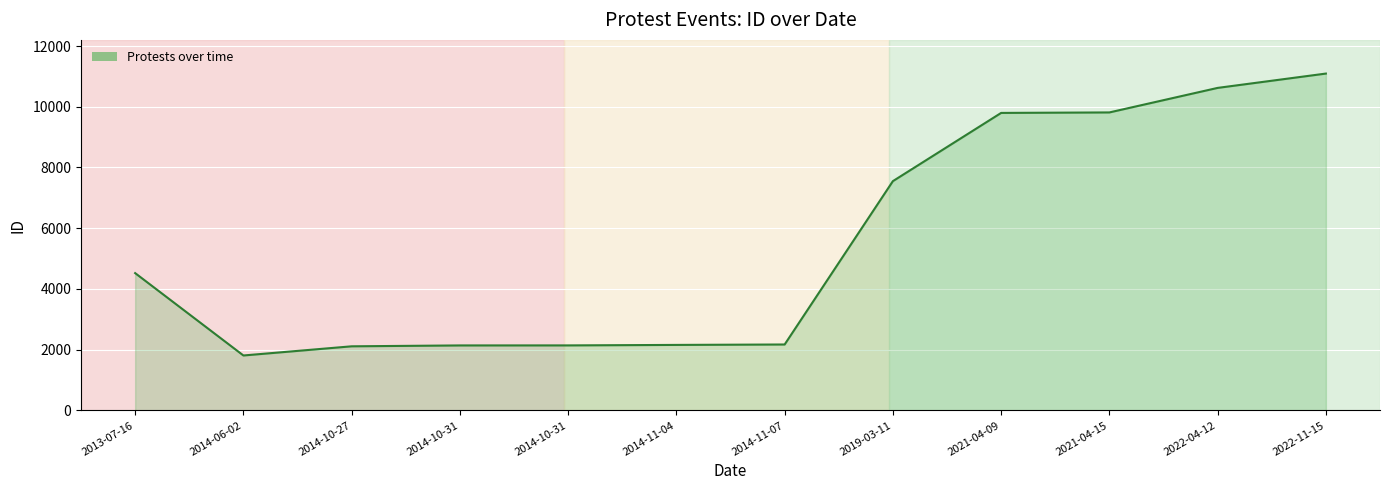

What is the difference between the maximum and minimum values?

9285